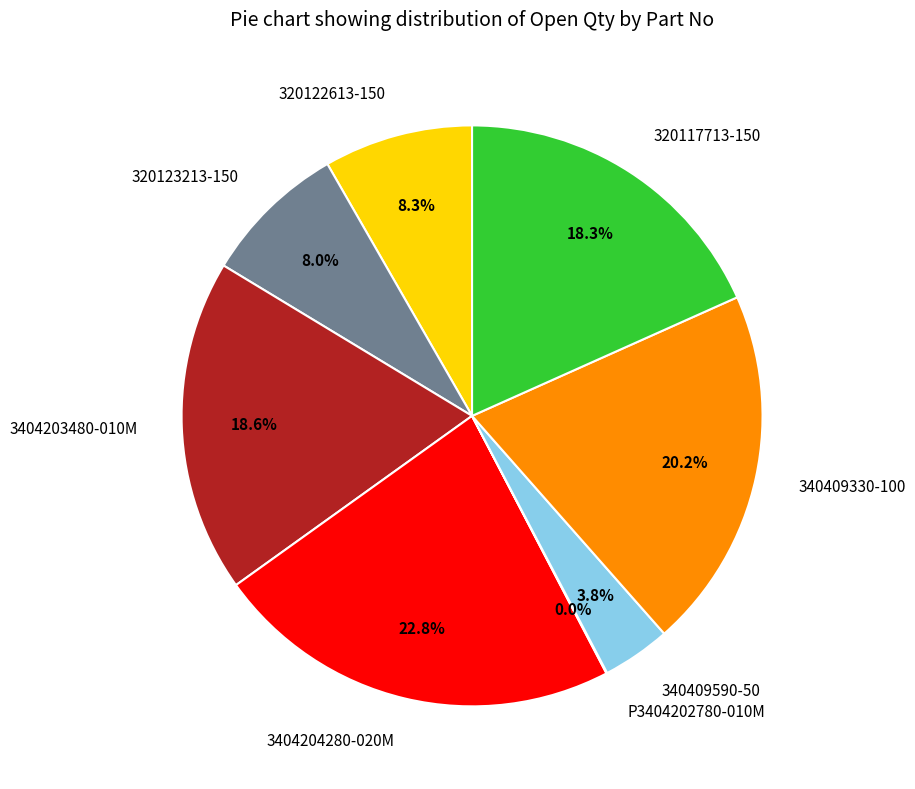

Approximately how many times larger is the value at 3404204280-020M compared to 320117713-150?

1.2